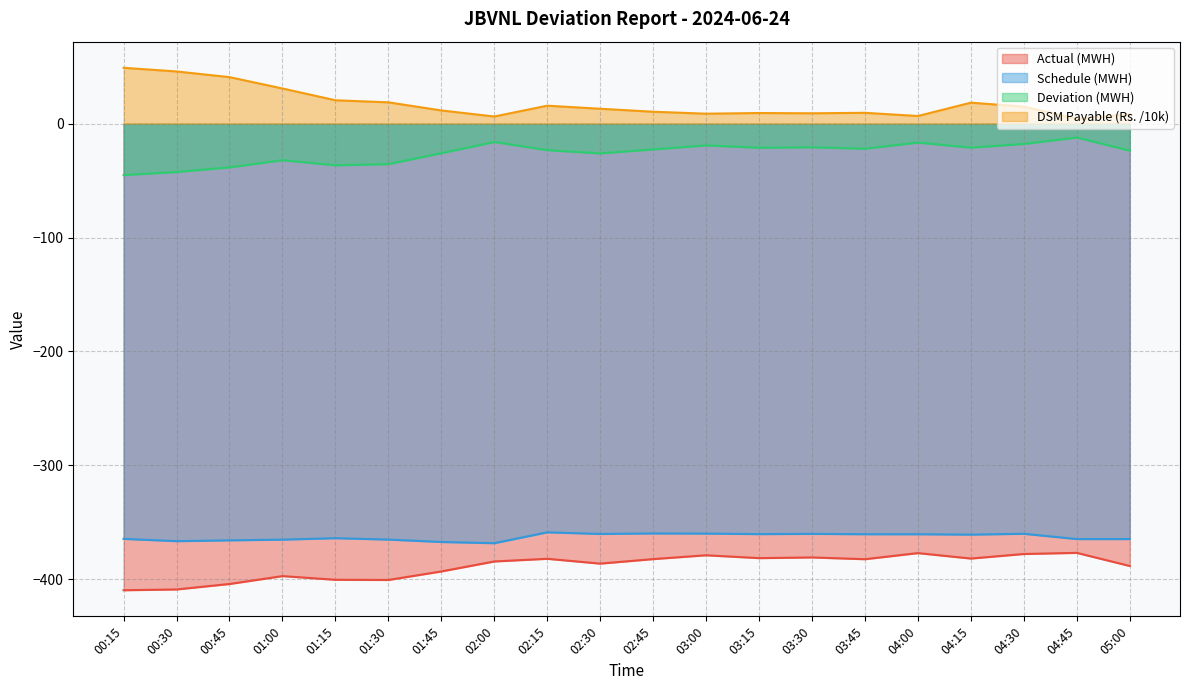

True or false: Schedule (MWH) and Deviation (MWH) cross at least once.

False